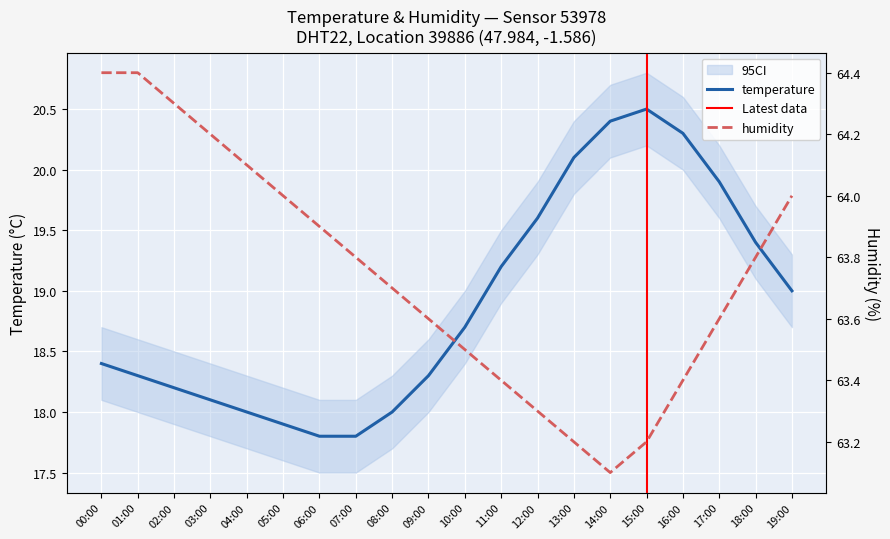

What is the label of the 13th point from the left?

12:00